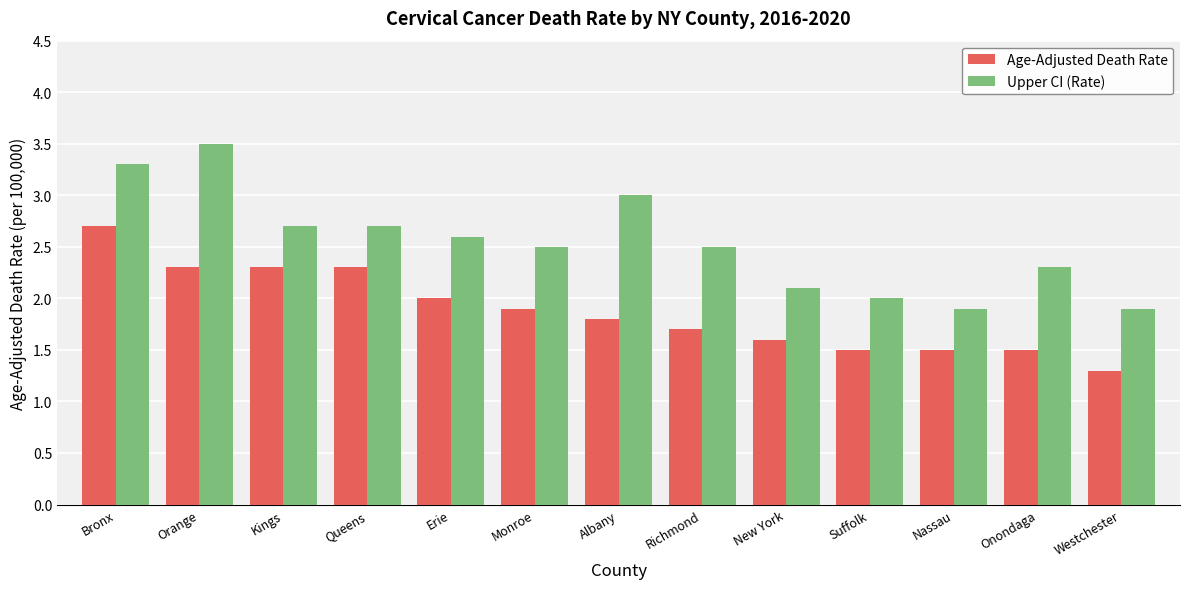

Reading left to right, list all the values displayed in this chart.

Age-Adjusted Death Rate: 2.7	2.3	2.3	2.3	2.0	1.9	1.8	1.7	1.6	1.5	1.5	1.5	1.3
Upper CI (Rate): 3.3	3.5	2.7	2.7	2.6	2.5	3.0	2.5	2.1	2.0	1.9	2.3	1.9